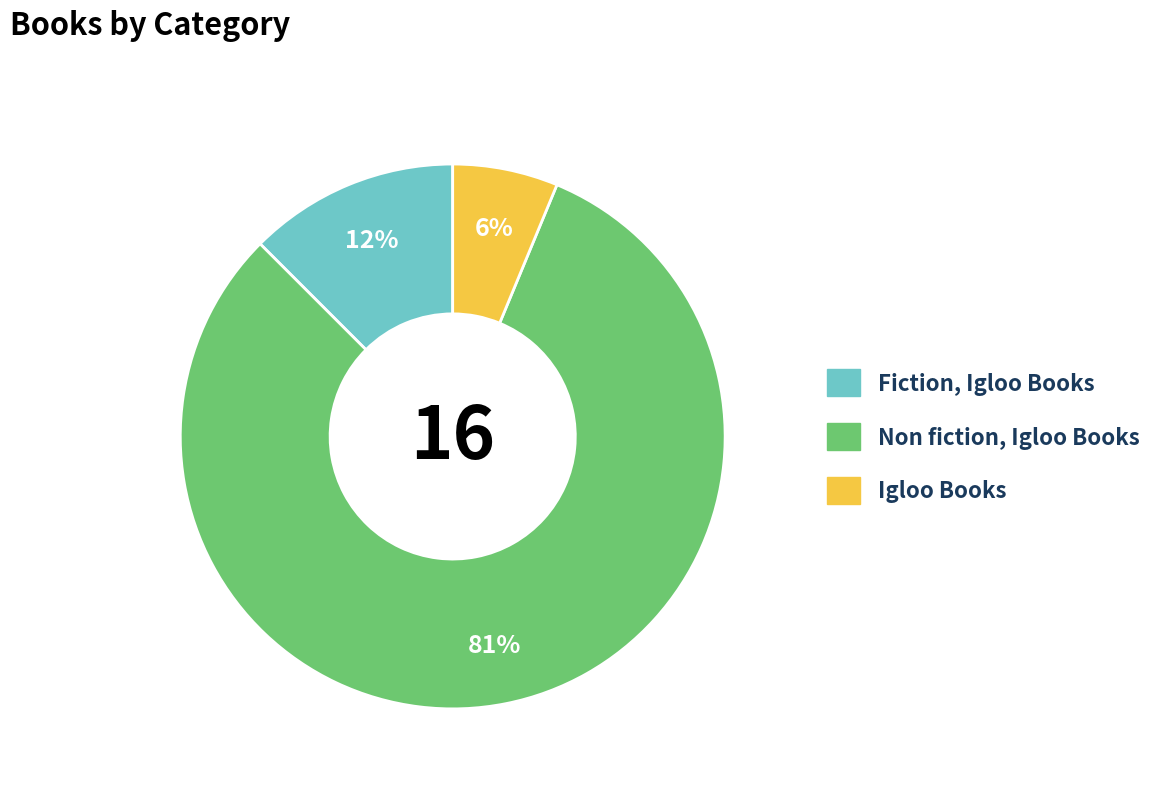

What is the largest slice in the pie chart?

Non fiction, Igloo Books